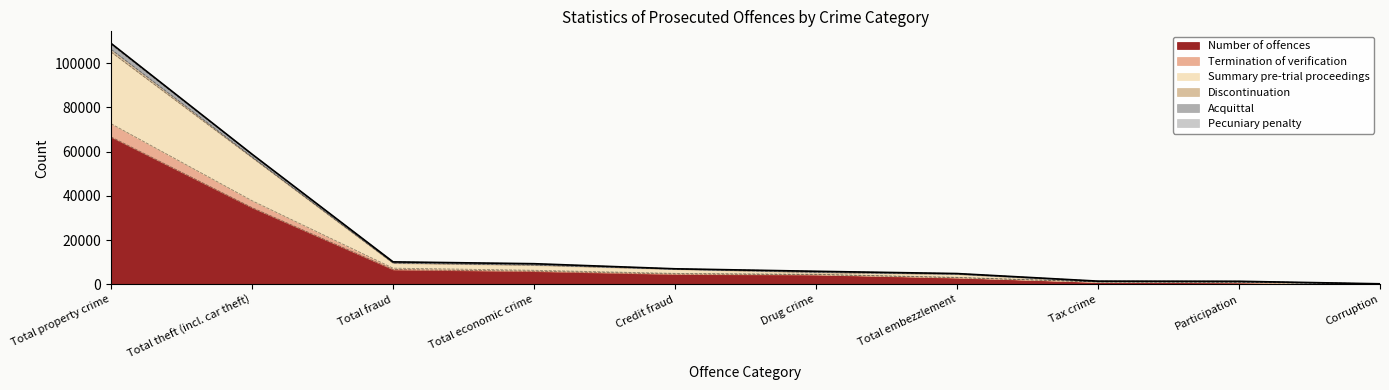

At which label does Number of offences reach its peak?

Total property crime